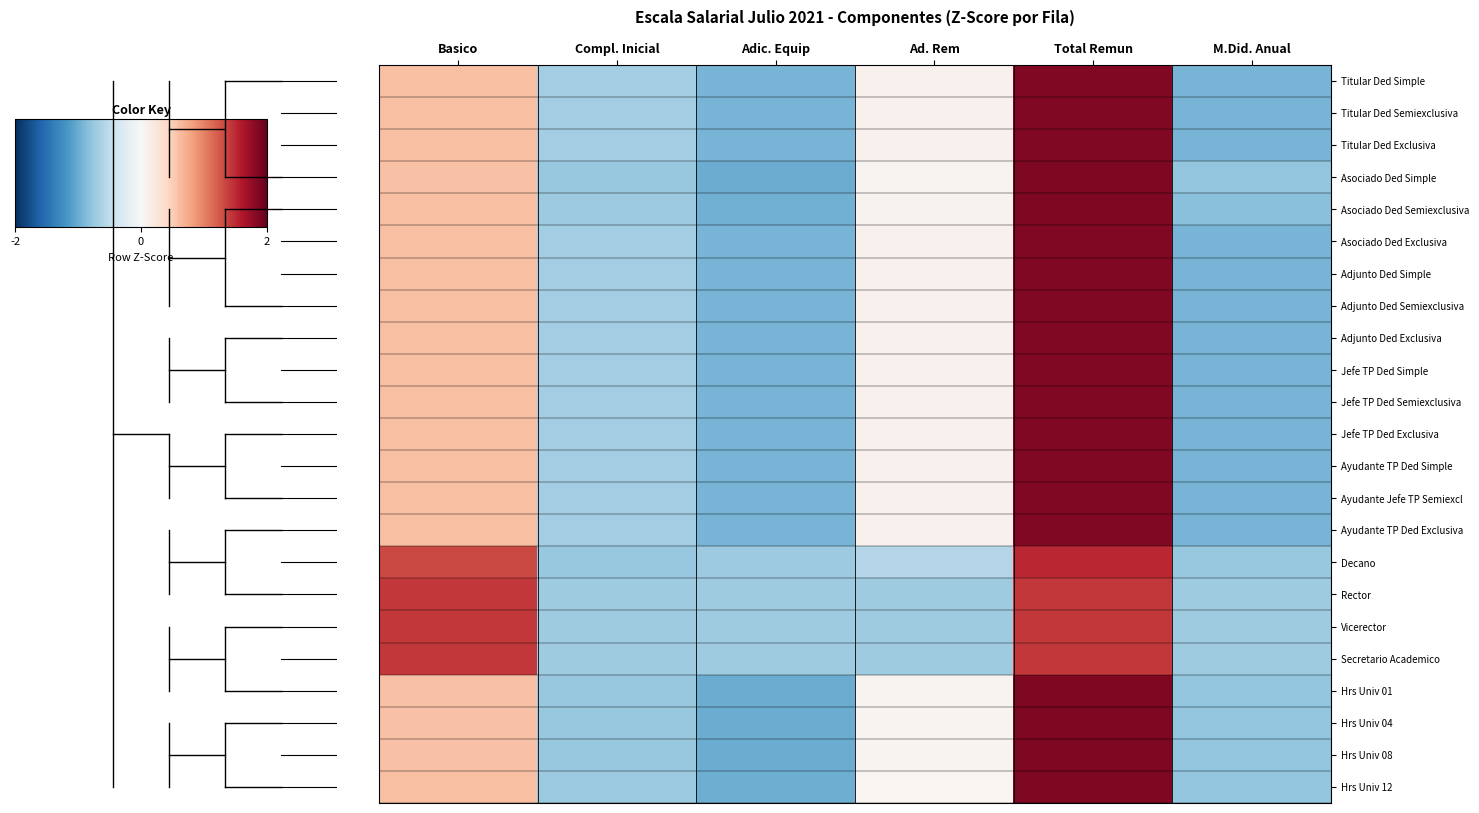

Reading right to left, list all the values displayed in this chart.

Titular Ded Simple: M.Did. Anual=-0.9	Total Remun=1.9	Ad. Rem=0.1	Adic. Equip=-0.9	Compl. Inicial=-0.7	Basico=0.6
Titular Ded Semiexclusiva: M.Did. Anual=-0.9	Total Remun=1.9	Ad. Rem=0.1	Adic. Equip=-0.9	Compl. Inicial=-0.7	Basico=0.6
Titular Ded Exclusiva: M.Did. Anual=-0.9	Total Remun=1.9	Ad. Rem=0.1	Adic. Equip=-0.9	Compl. Inicial=-0.7	Basico=0.6
Asociado Ded Simple: M.Did. Anual=-0.8	Total Remun=1.9	Ad. Rem=0.1	Adic. Equip=-1.0	Compl. Inicial=-0.8	Basico=0.6
Asociado Ded Semiexclusiva: M.Did. Anual=-0.8	Total Remun=1.9	Ad. Rem=0.1	Adic. Equip=-1.0	Compl. Inicial=-0.7	Basico=0.6
Asociado Ded Exclusiva: M.Did. Anual=-0.9	Total Remun=1.9	Ad. Rem=0.1	Adic. Equip=-0.9	Compl. Inicial=-0.7	Basico=0.6
Adjunto Ded Simple: M.Did. Anual=-0.9	Total Remun=1.9	Ad. Rem=0.1	Adic. Equip=-0.9	Compl. Inicial=-0.7	Basico=0.6
Adjunto Ded Semiexclusiva: M.Did. Anual=-0.9	Total Remun=1.9	Ad. Rem=0.1	Adic. Equip=-0.9	Compl. Inicial=-0.7	Basico=0.6
Adjunto Ded Exclusiva: M.Did. Anual=-0.9	Total Remun=1.9	Ad. Rem=0.1	Adic. Equip=-0.9	Compl. Inicial=-0.7	Basico=0.6
Jefe TP Ded Simple: M.Did. Anual=-0.9	Total Remun=1.9	Ad. Rem=0.1	Adic. Equip=-0.9	Compl. Inicial=-0.7	Basico=0.6
Jefe TP Ded Semiexclusiva: M.Did. Anual=-0.9	Total Remun=1.9	Ad. Rem=0.1	Adic. Equip=-0.9	Compl. Inicial=-0.7	Basico=0.6
Jefe TP Ded Exclusiva: M.Did. Anual=-0.9	Total Remun=1.9	Ad. Rem=0.1	Adic. Equip=-0.9	Compl. Inicial=-0.7	Basico=0.6
Ayudante TP Ded Simple: M.Did. Anual=-0.9	Total Remun=1.9	Ad. Rem=0.1	Adic. Equip=-0.9	Compl. Inicial=-0.7	Basico=0.6
Ayudante Jefe TP Semiexcl: M.Did. Anual=-0.9	Total Remun=1.9	Ad. Rem=0.1	Adic. Equip=-0.9	Compl. Inicial=-0.7	Basico=0.6
Ayudante TP Ded Exclusiva: M.Did. Anual=-0.9	Total Remun=1.9	Ad. Rem=0.1	Adic. Equip=-0.9	Compl. Inicial=-0.7	Basico=0.6
Decano: M.Did. Anual=-0.8	Total Remun=1.5	Ad. Rem=-0.6	Adic. Equip=-0.7	Compl. Inicial=-0.8	Basico=1.3
Rector: M.Did. Anual=-0.7	Total Remun=1.4	Ad. Rem=-0.7	Adic. Equip=-0.7	Compl. Inicial=-0.7	Basico=1.4
Vicerector: M.Did. Anual=-0.7	Total Remun=1.4	Ad. Rem=-0.7	Adic. Equip=-0.7	Compl. Inicial=-0.7	Basico=1.4
Secretario Academico: M.Did. Anual=-0.7	Total Remun=1.4	Ad. Rem=-0.7	Adic. Equip=-0.7	Compl. Inicial=-0.7	Basico=1.4
Hrs Univ 01: M.Did. Anual=-0.8	Total Remun=1.9	Ad. Rem=0.1	Adic. Equip=-1.0	Compl. Inicial=-0.8	Basico=0.6
Hrs Univ 04: M.Did. Anual=-0.8	Total Remun=1.9	Ad. Rem=0.1	Adic. Equip=-1.0	Compl. Inicial=-0.8	Basico=0.6
Hrs Univ 08: M.Did. Anual=-0.8	Total Remun=1.9	Ad. Rem=0.1	Adic. Equip=-1.0	Compl. Inicial=-0.8	Basico=0.6
Hrs Univ 12: M.Did. Anual=-0.8	Total Remun=1.9	Ad. Rem=0.0	Adic. Equip=-1.0	Compl. Inicial=-0.7	Basico=0.6